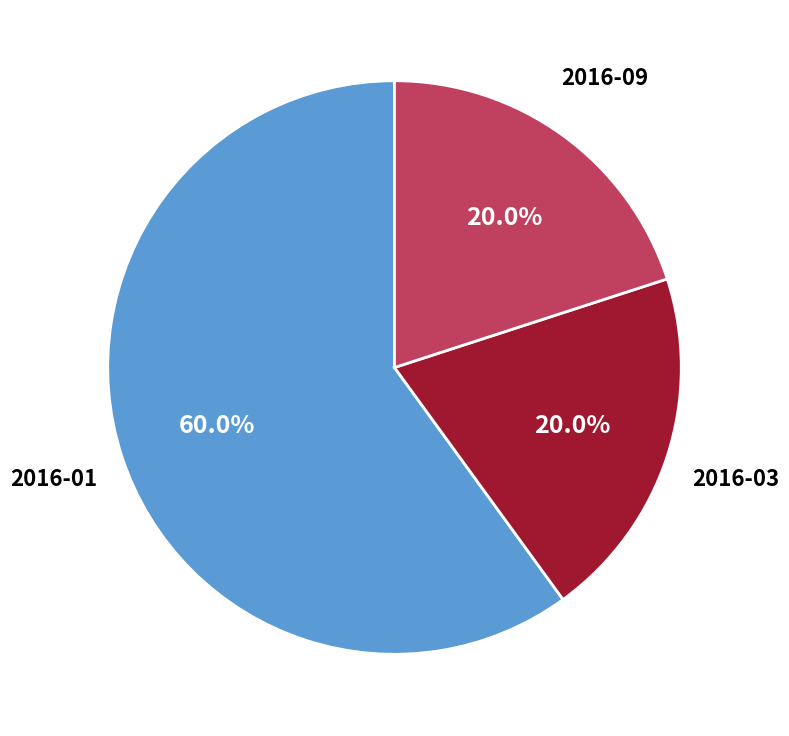

Count the number of slices in the pie.

3